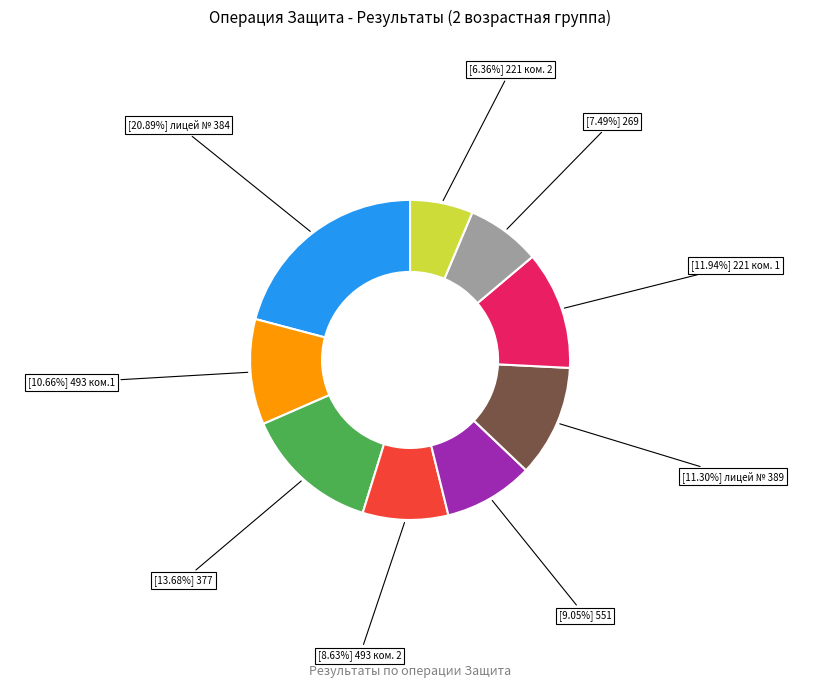

Is there any slice that represents more than half of the pie?

No